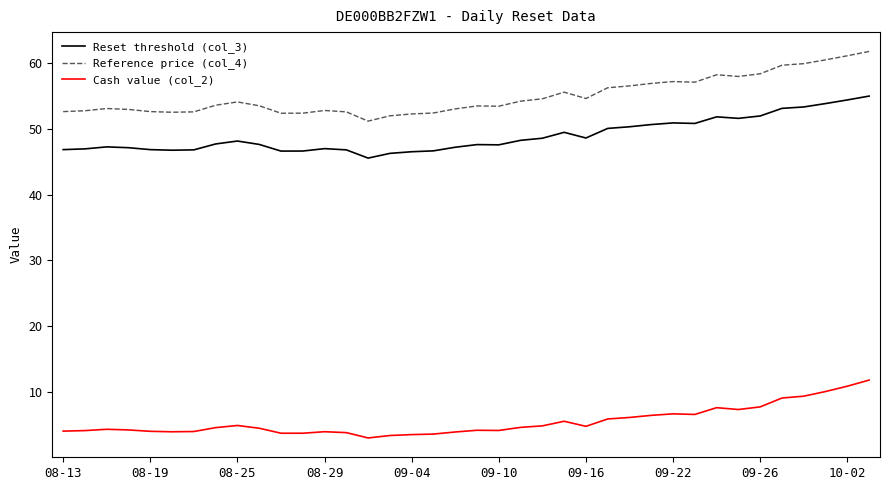

Rank the series by their maximum value, from lowest to highest.

Cash value (col_2), Reset threshold (col_3), Reference price (col_4)